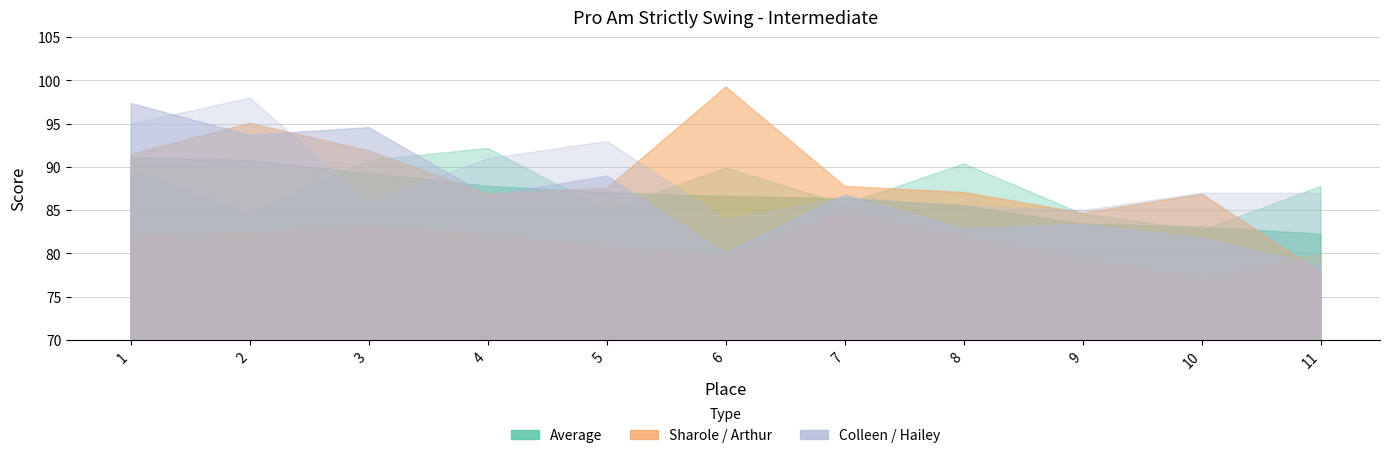

How many data points in Hailey are above 87?

4